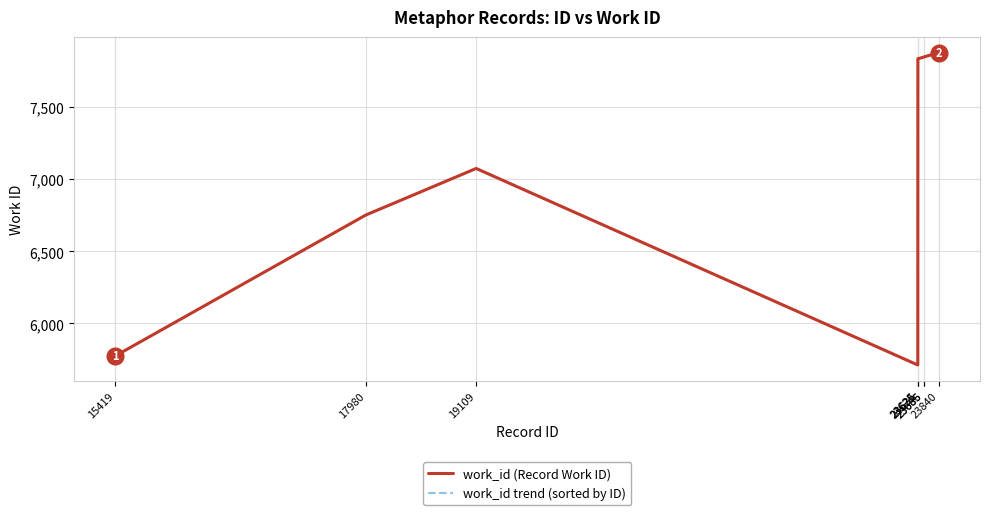

What is the maximum value for work_id (Record Work ID)?

7879